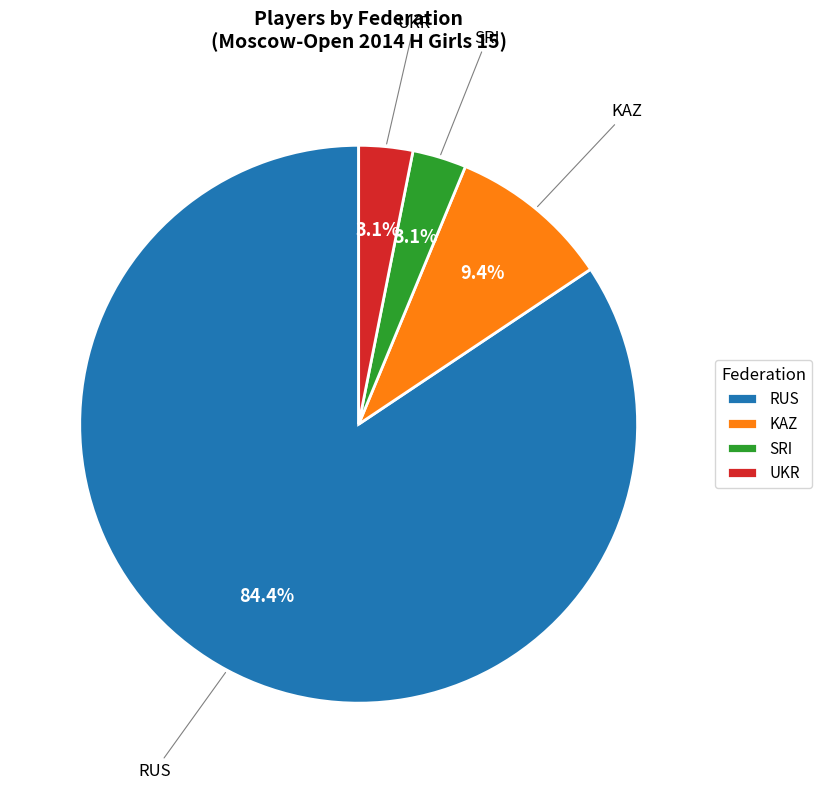

Is it true that KAZ is 9% of the pie?

True